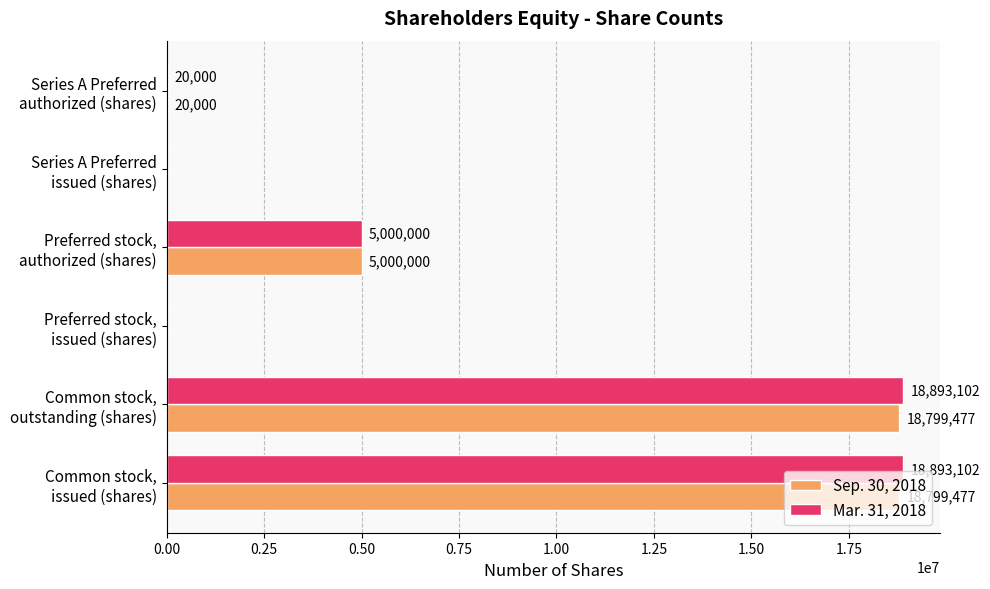

What is the average value of the Mar. 31, 2018 series?

7134367